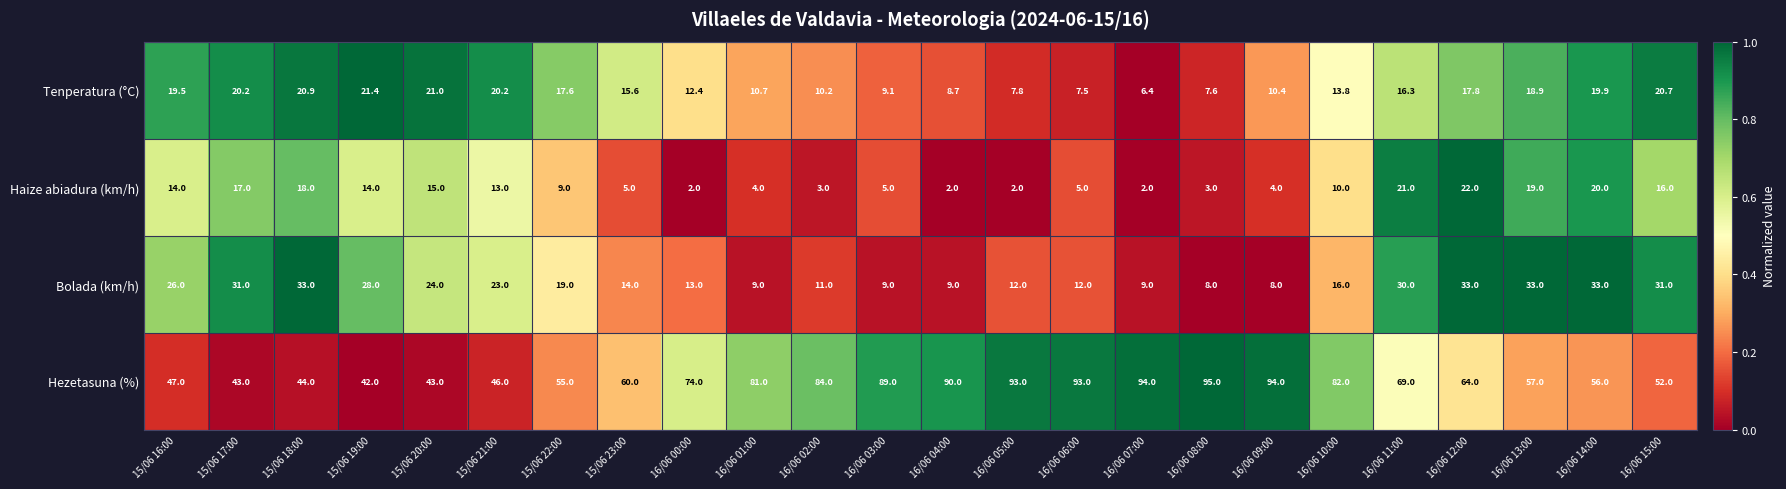

At 16/06 00:00, list the series in order from smallest to largest.

Haize abiadura (km/h), Tenperatura (°C), Bolada (km/h), Hezetasuna (%)